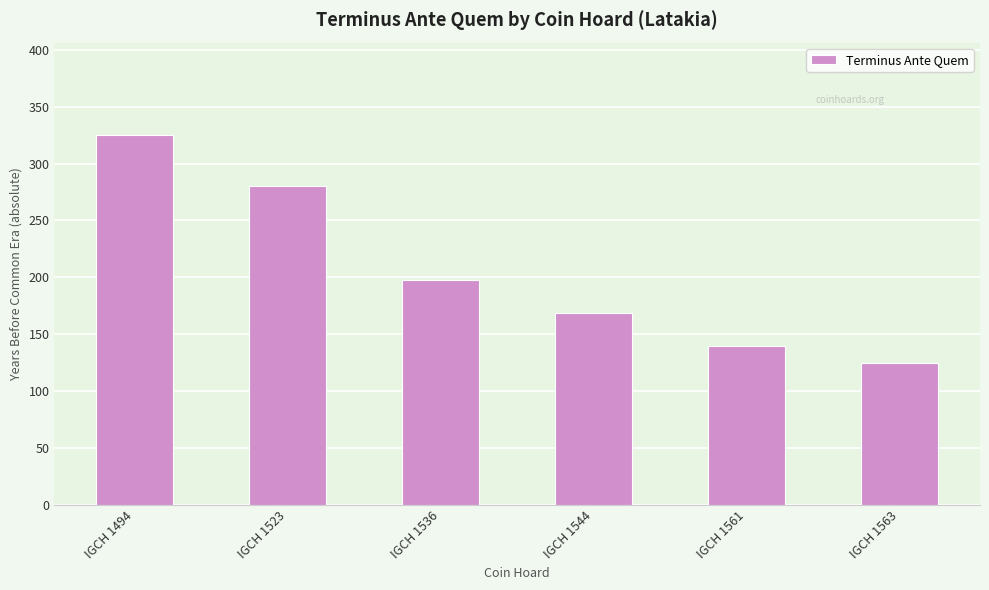

What is the value of the 5th bar from the left?

140